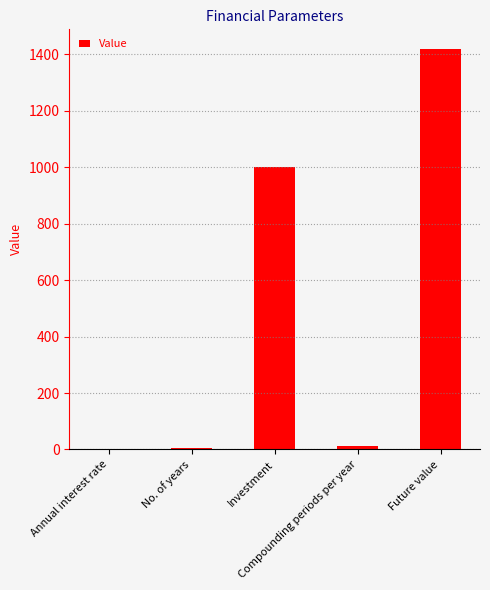

How many distinct data groups are displayed?

1